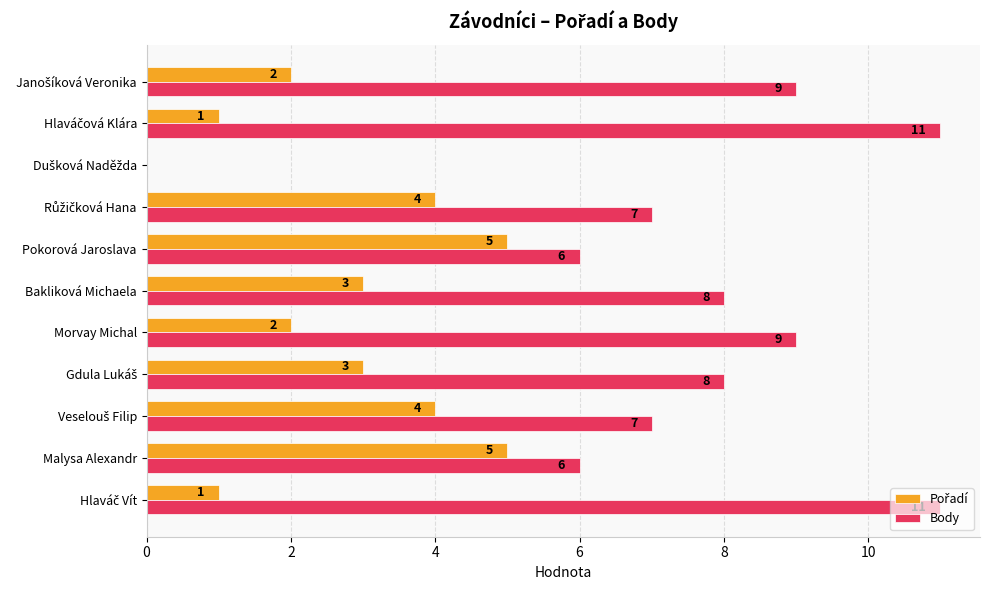

What is the greatest value displayed?

11